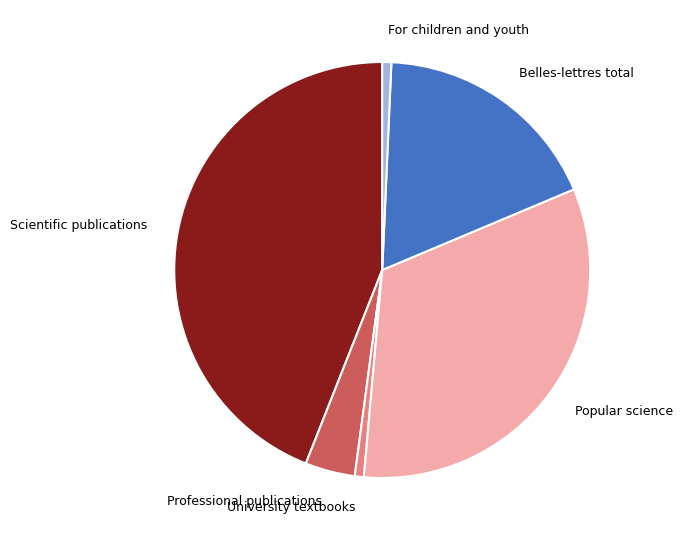

The Scientific publications slice represents 35% of the pie. True or false?

False